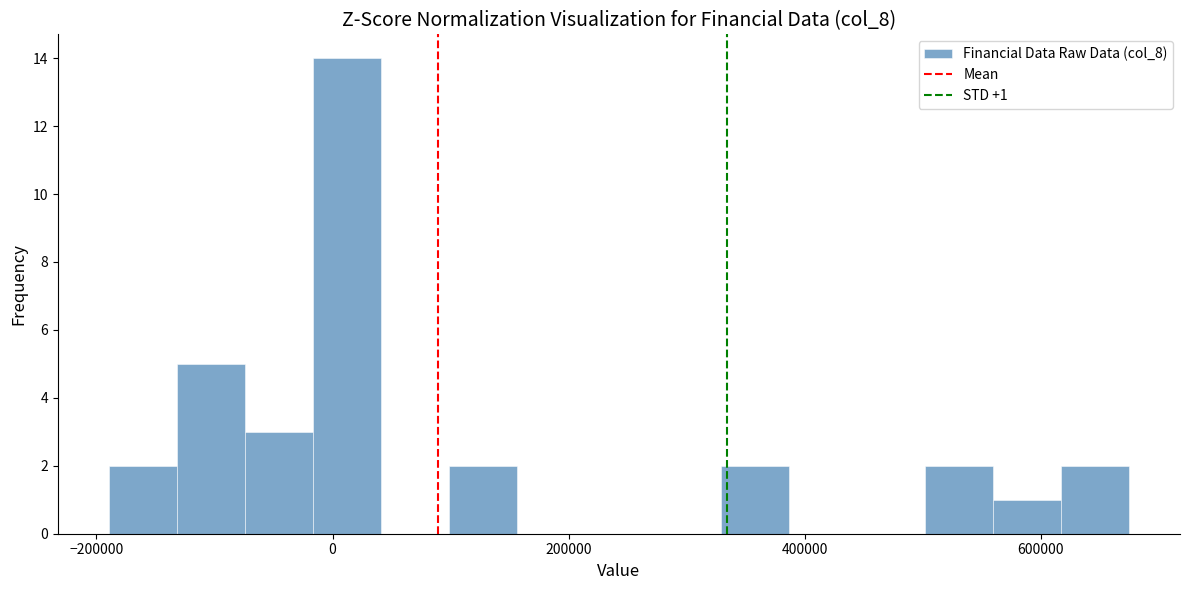

Read against the x-axis, roughly where is the centre of the tallest bar?

20000